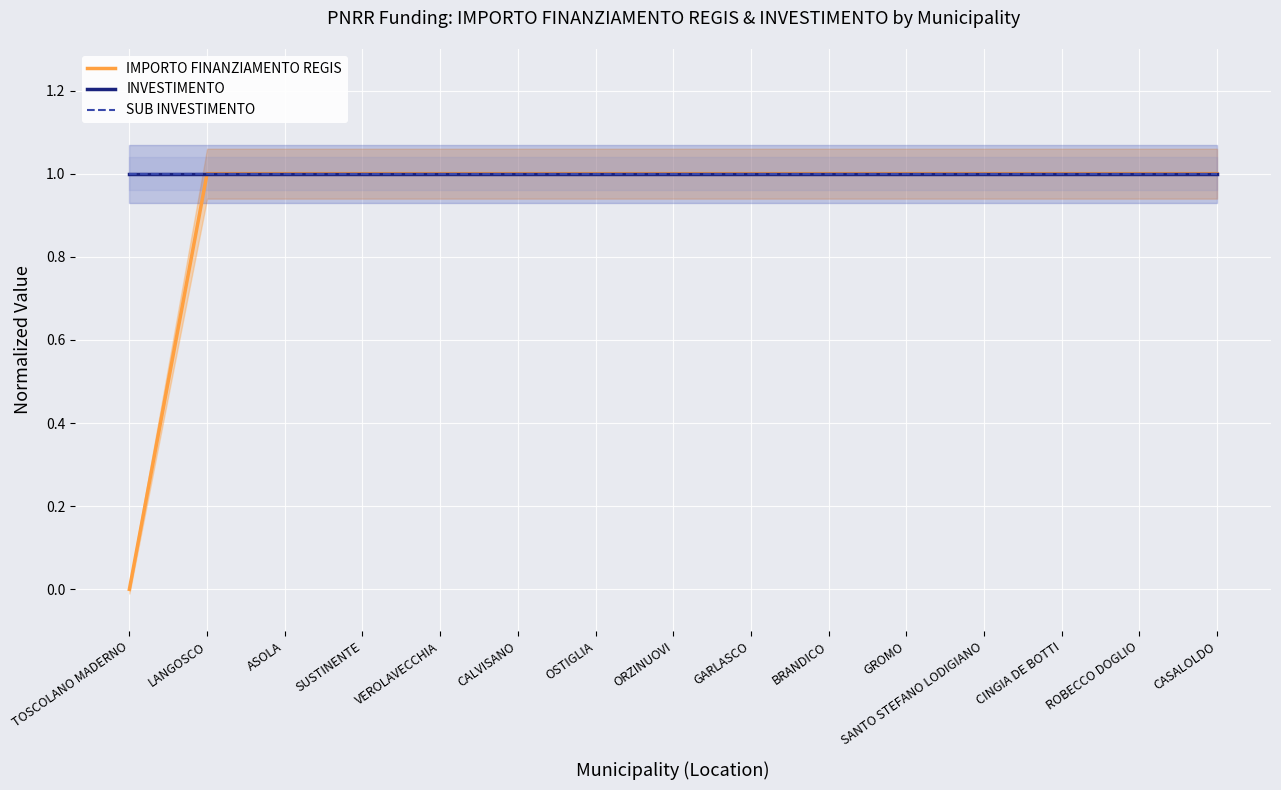

Which series changed the most between OSTIGLIA and GARLASCO?

IMPORTO FINANZIAMENTO REGIS